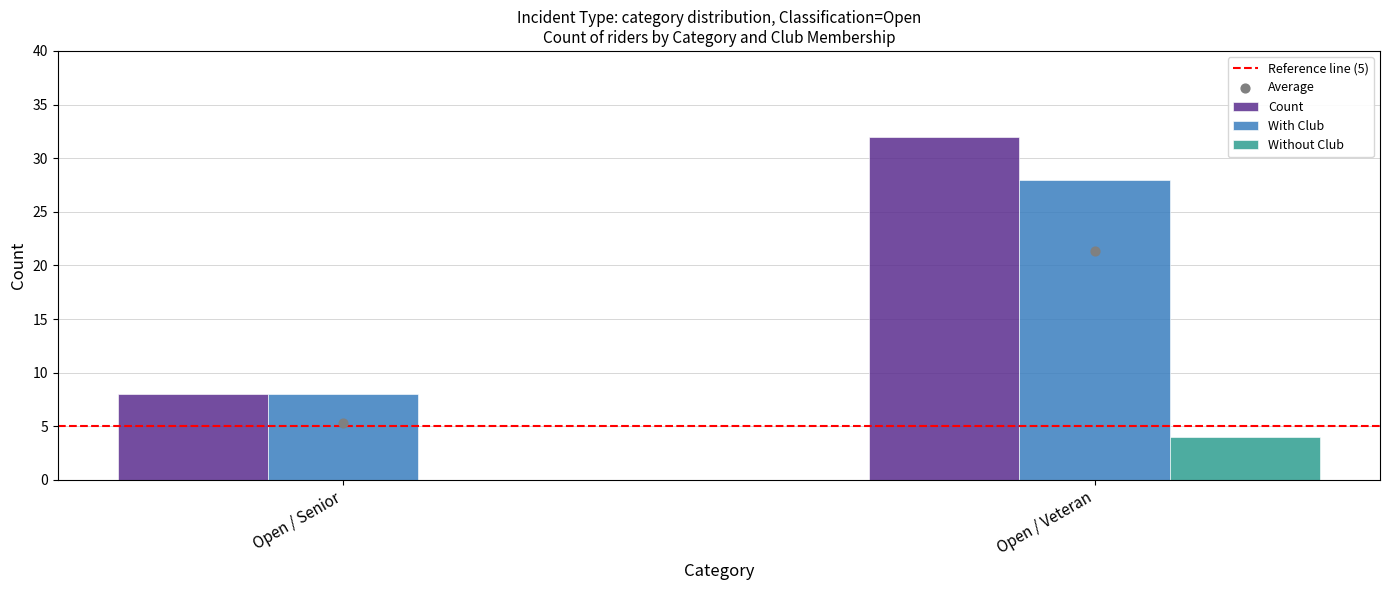

At how many categories does at least one series exceed 15?

1